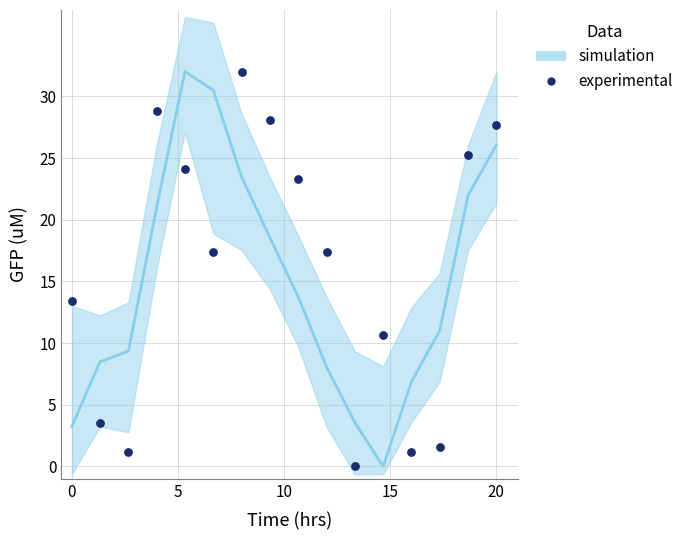

What is the range of X values (max minus min)?

20.0